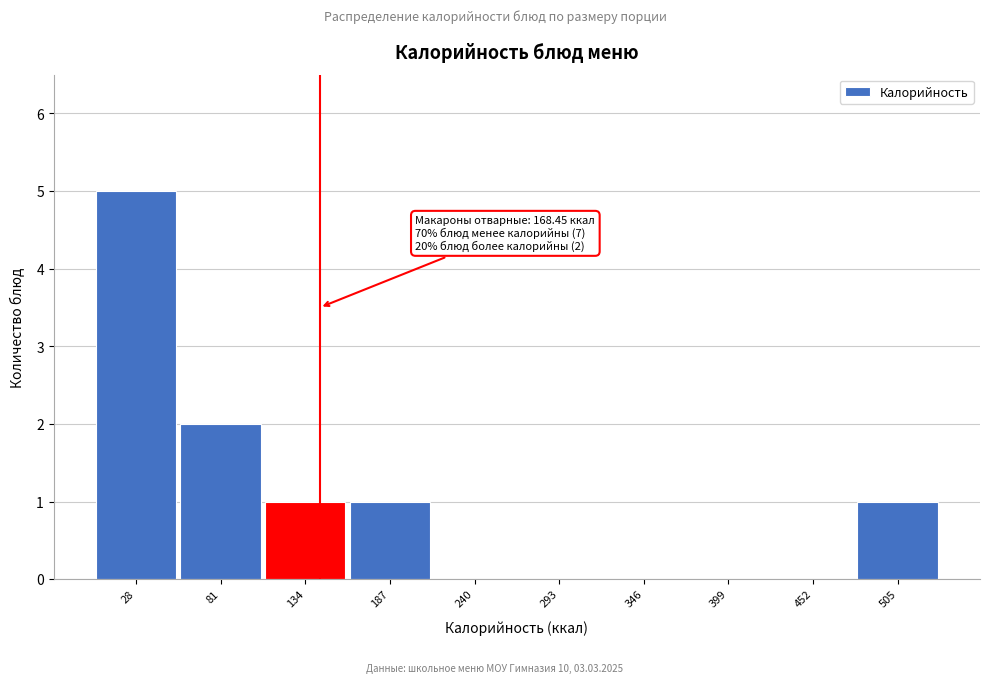

Reading right to left, extract all data points from this chart.

505=1	452=0	399=0	346=0	293=0	240=0	187=1	134=1	81=2	28=5